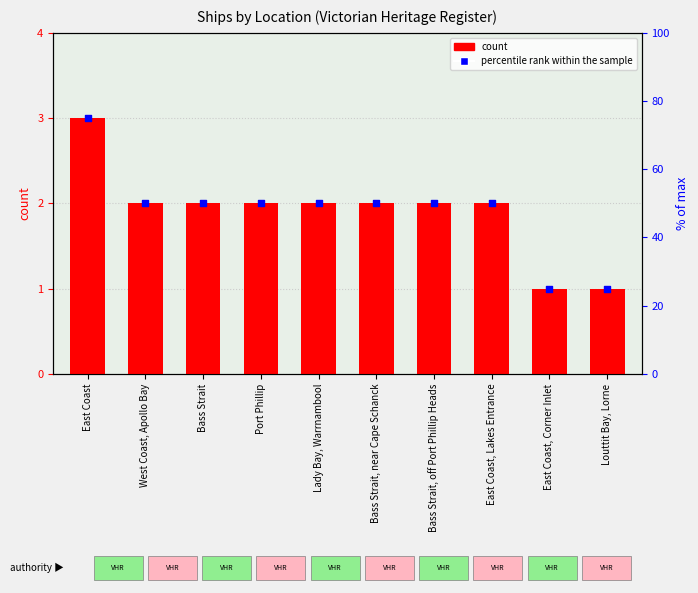

What are all the series names shown in the legend?

count, percentile rank within the sample